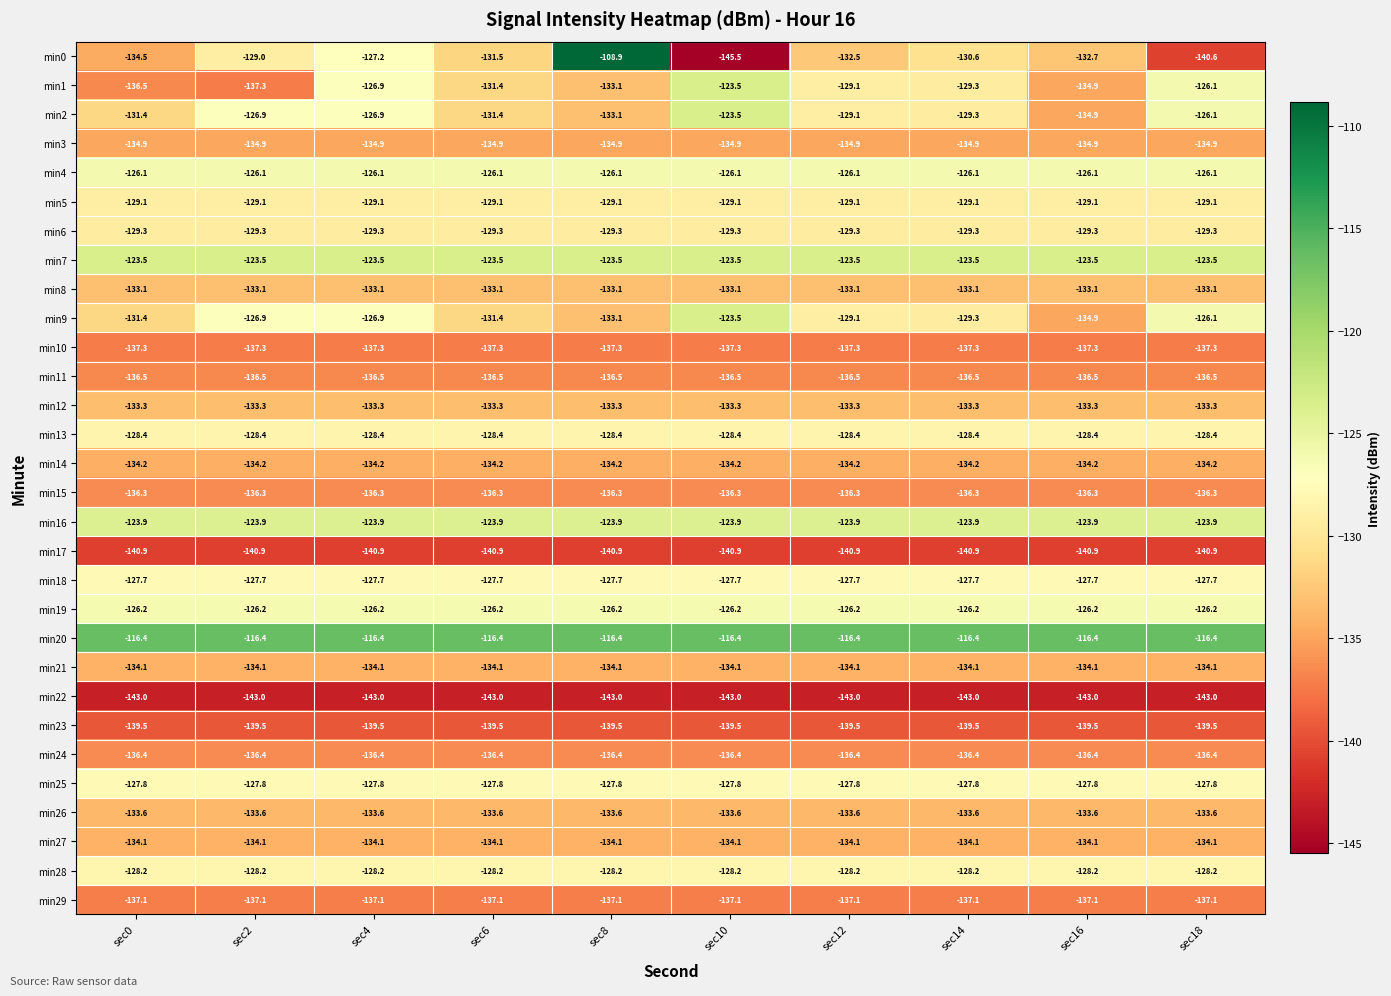

Is the value of min12 at sec6 greater than the value of min3 at sec2?

Yes